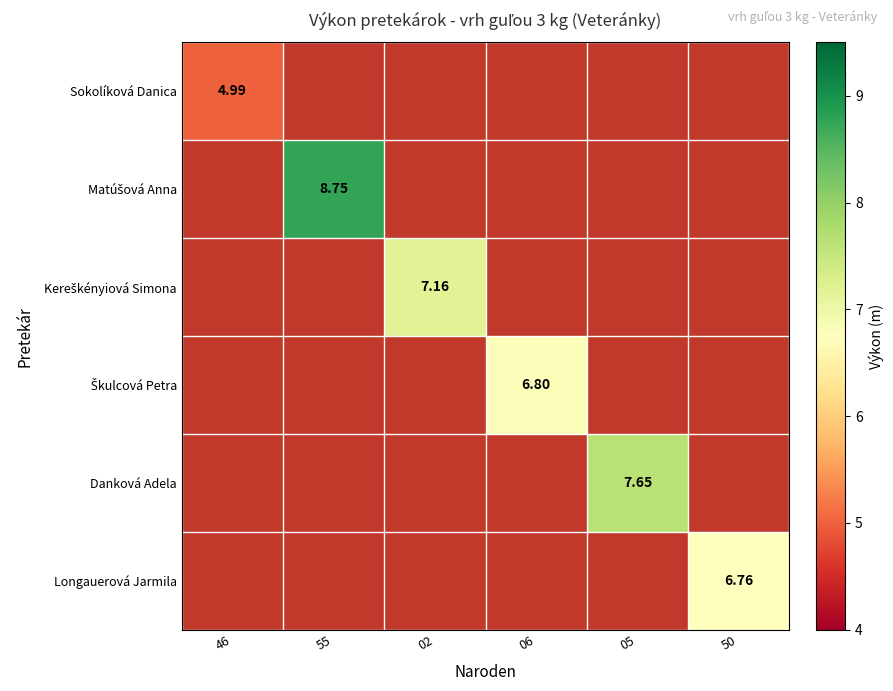

Which series has the largest range (max minus min)?

Sokolíková Danica